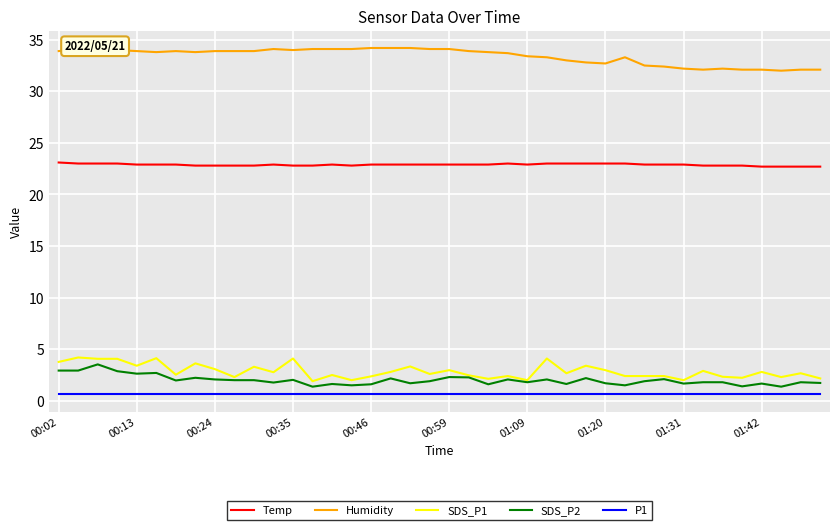

What is the highest value of the SDS_P1 series?

4.2